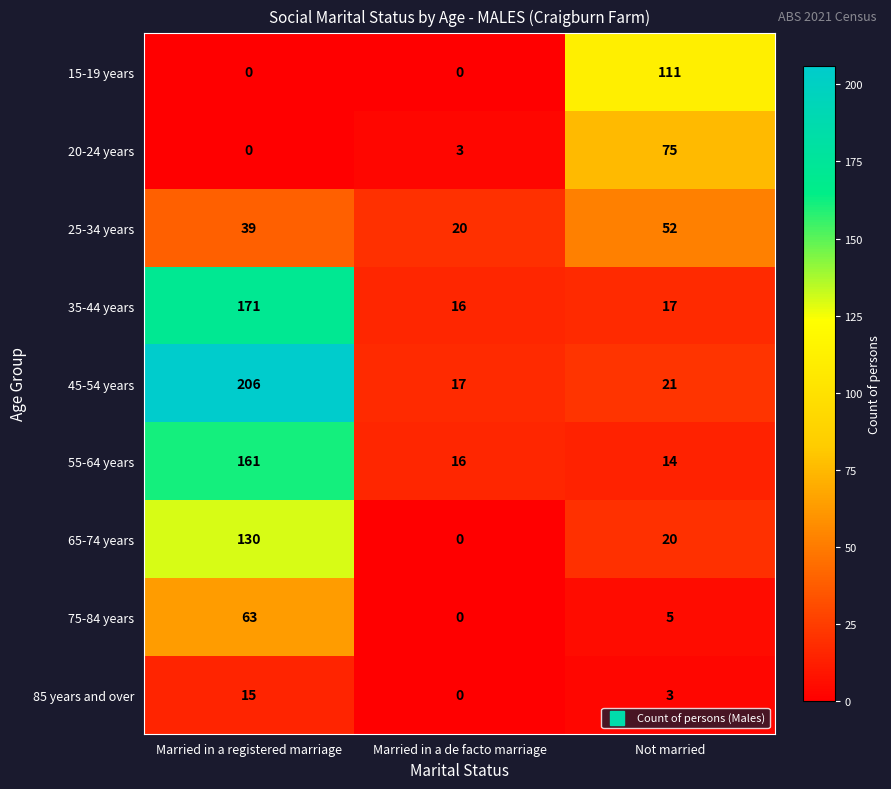

What is the spread (max minus min) of values at Not married?

108